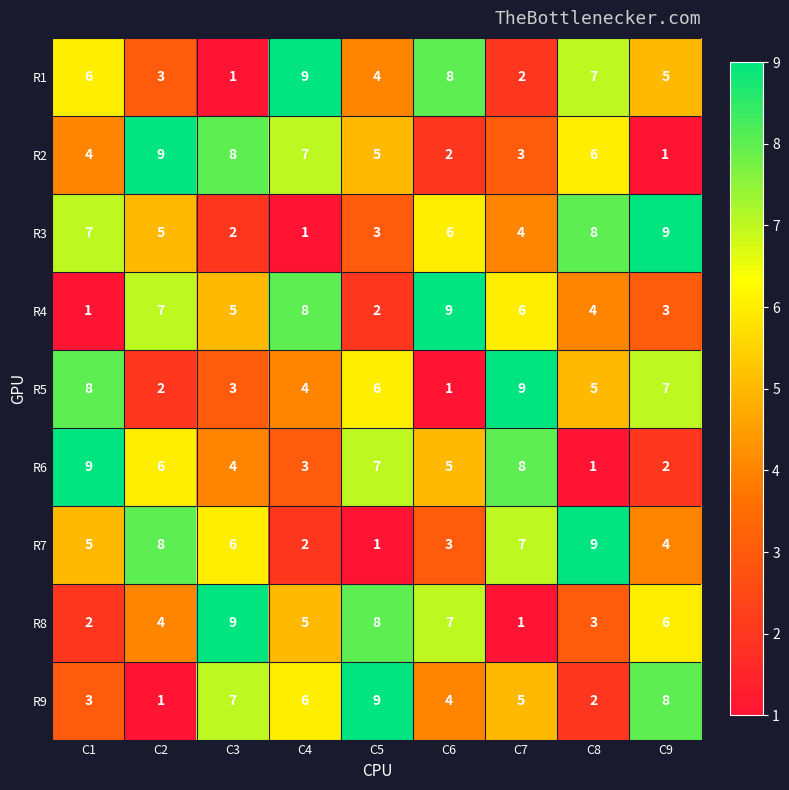

At how many categories does at least one series exceed 3?

9